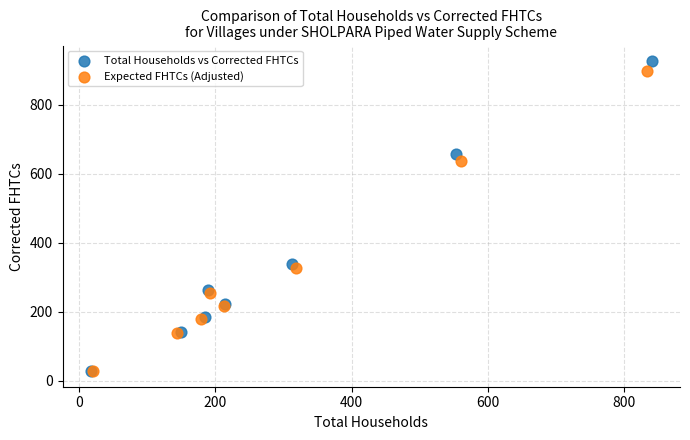

Which series has the largest Y range (max minus min)?

Total Households vs Corrected FHTCs